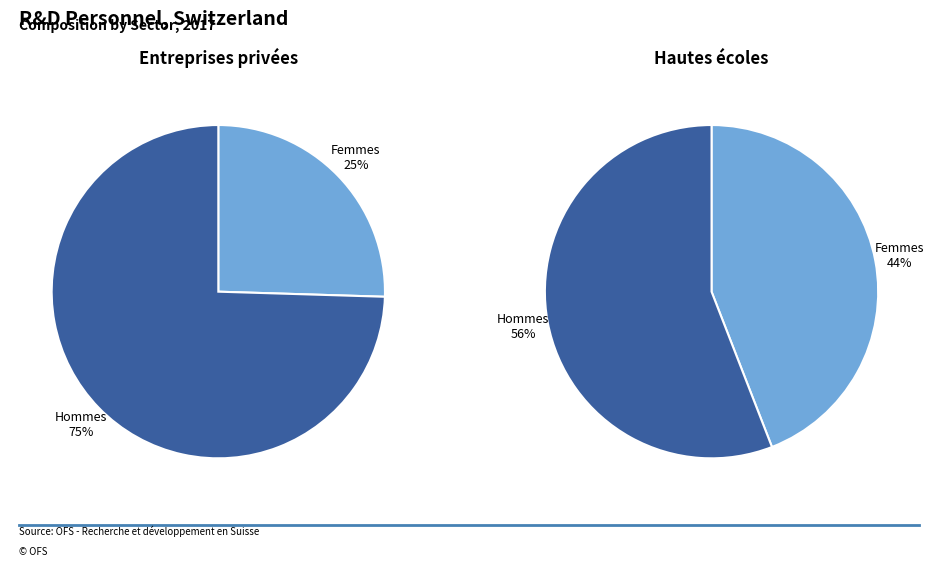

The Hommes slice represents 62% of the pie. True or false?

False